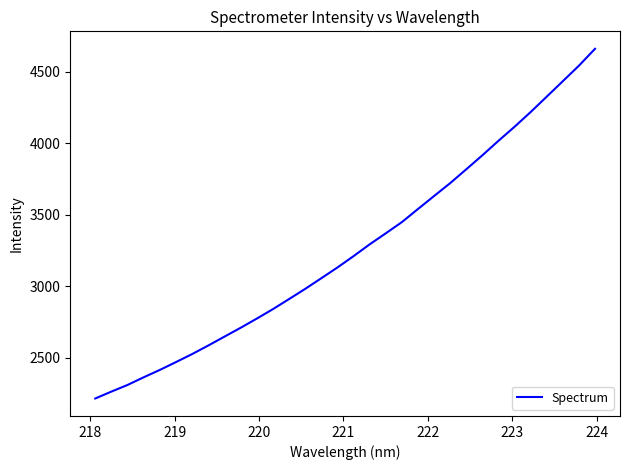

What is the greatest value displayed?

4660.9